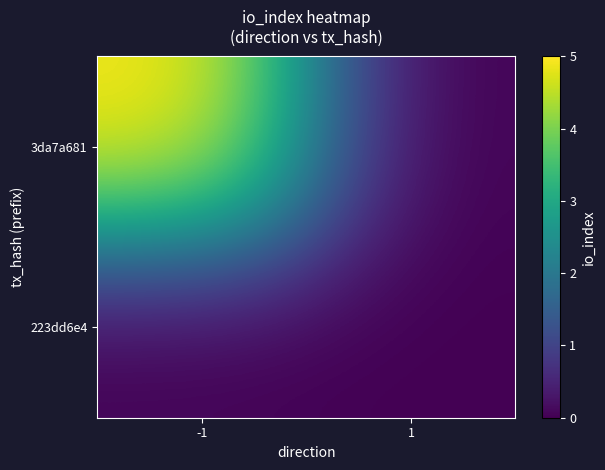

What is the total value across all series at -1?

5